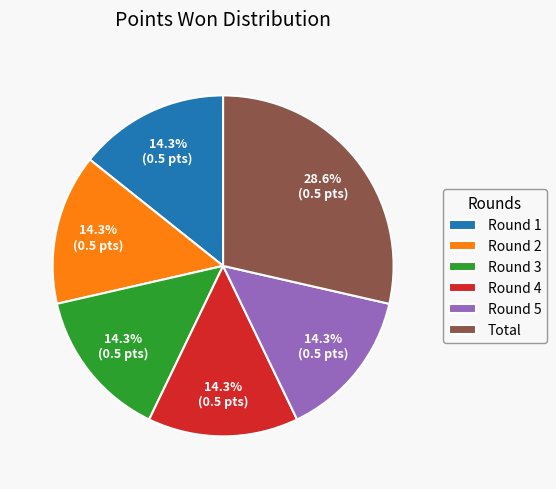

What percentage do Round 2 and Total together represent?

42.9%